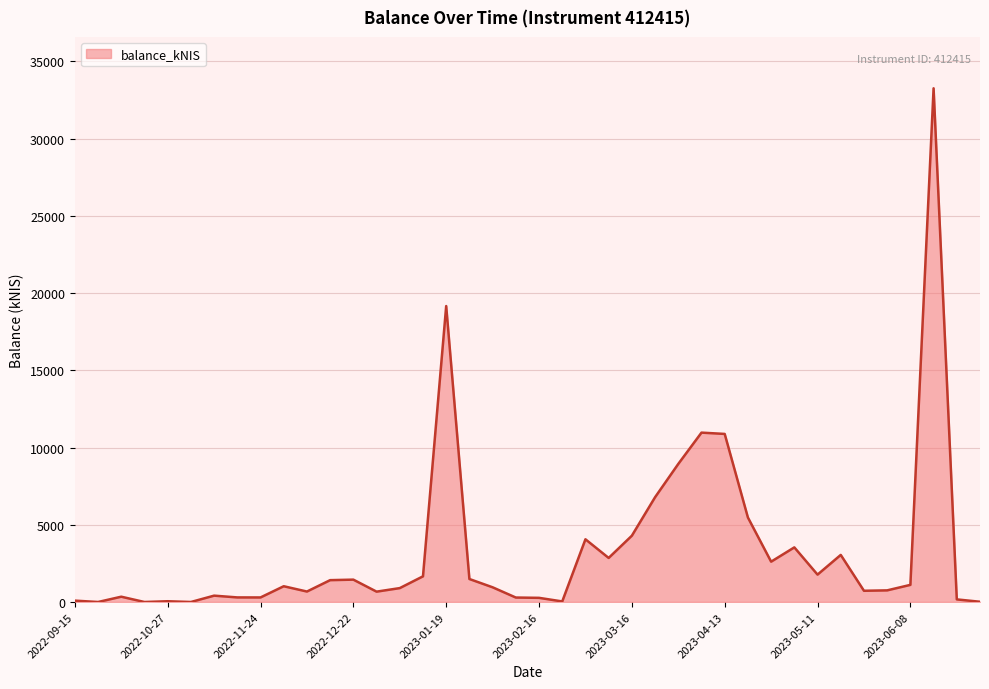

True or false: the data shows 225.6 at 14.

False